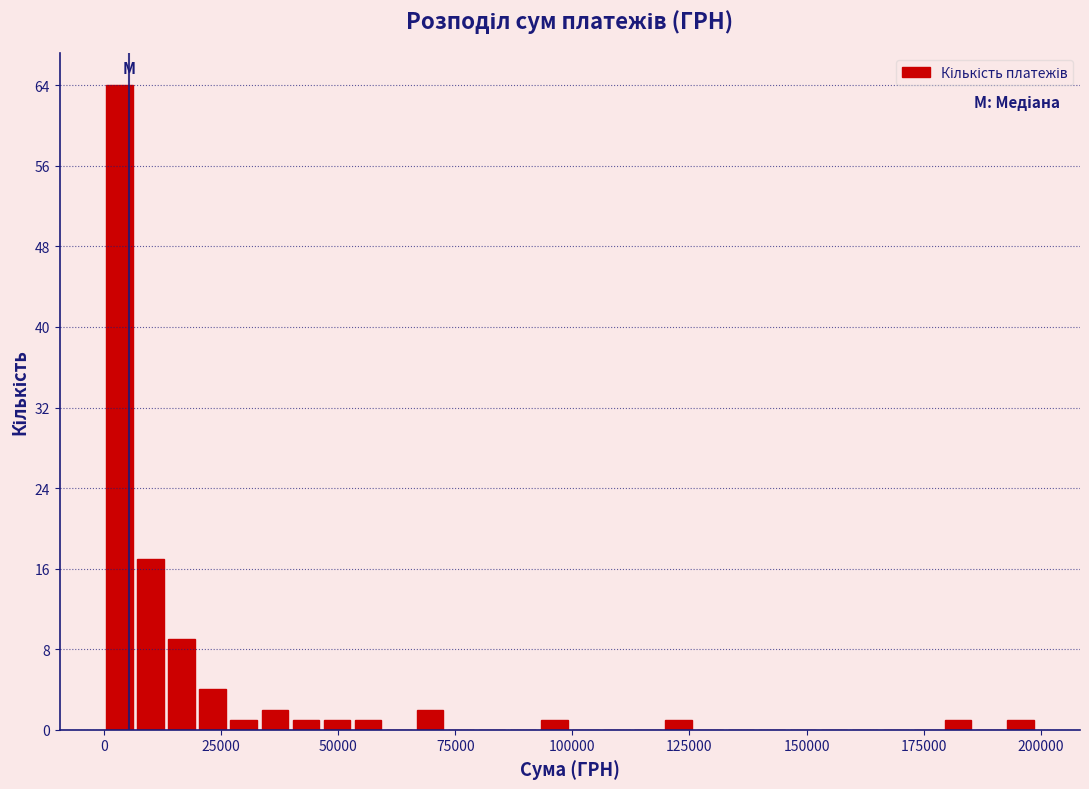

Read against the x-axis, roughly where is the centre of the tallest bar?

5000